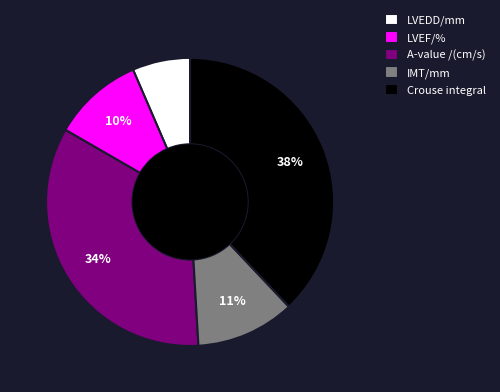

Rank the categories by value from highest to lowest.

Crouse integral, A-value /(cm/s), IMT/mm, LVEF/%, LVEDD/mm